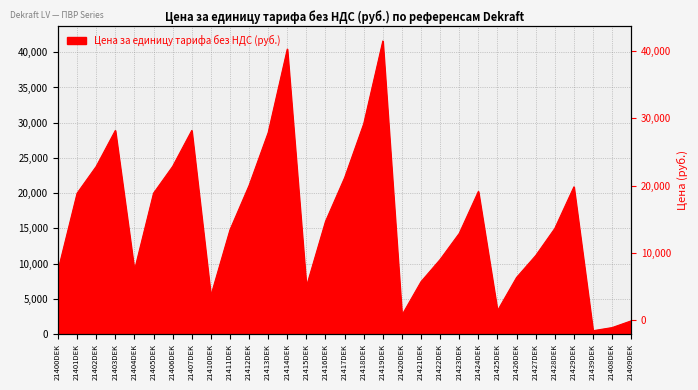

Where is the first local maximum?

21403DEK